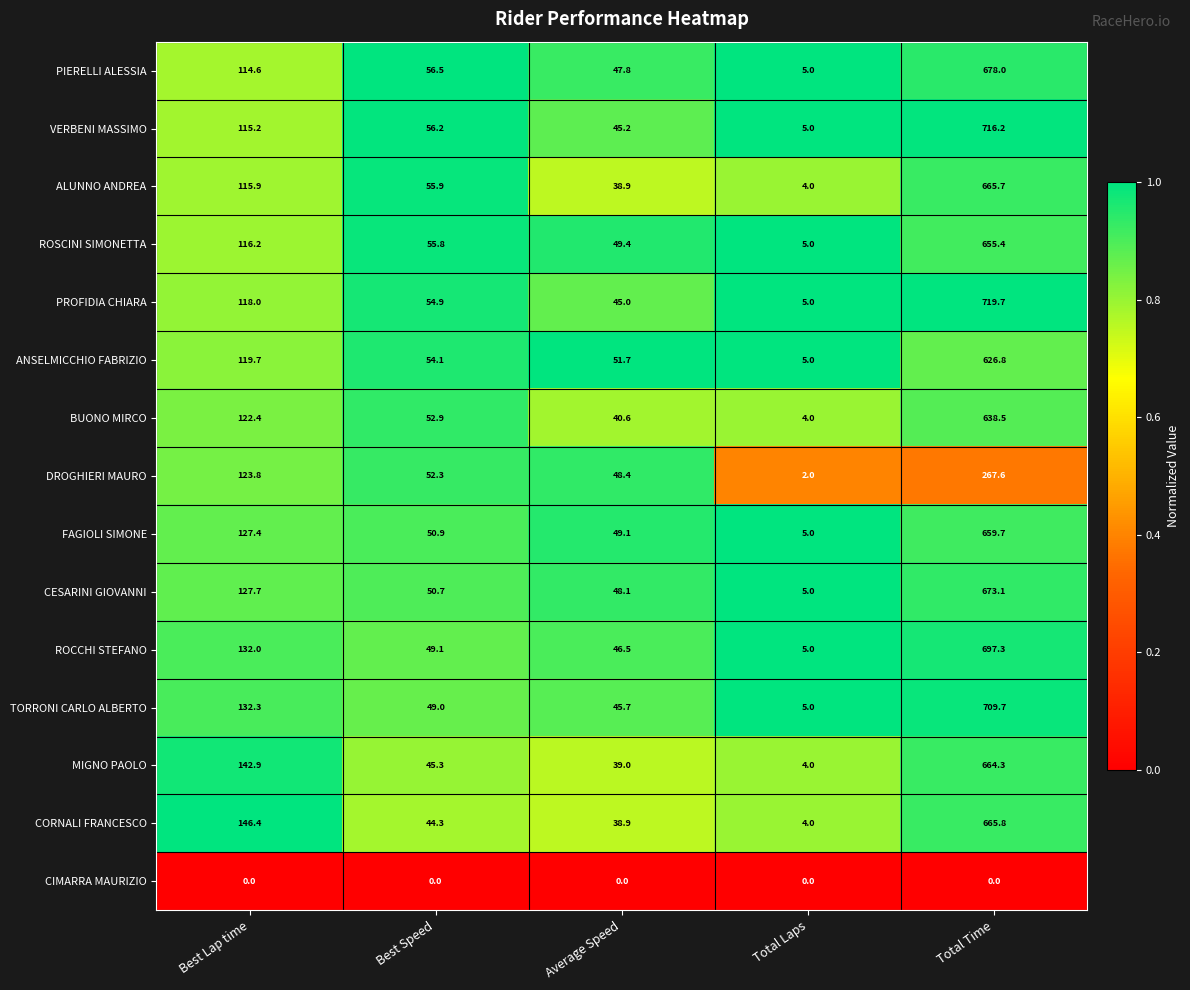

At which label is MIGNO PAOLO closest to 334?

Best Lap time